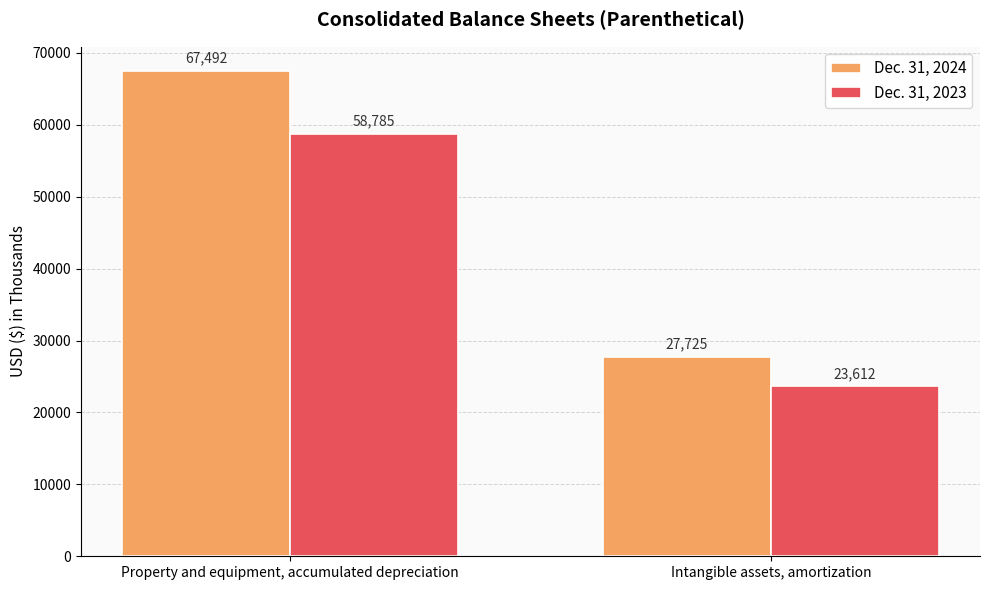

How many Dec. 31, 2023 values are between 23612 and 58785?

2